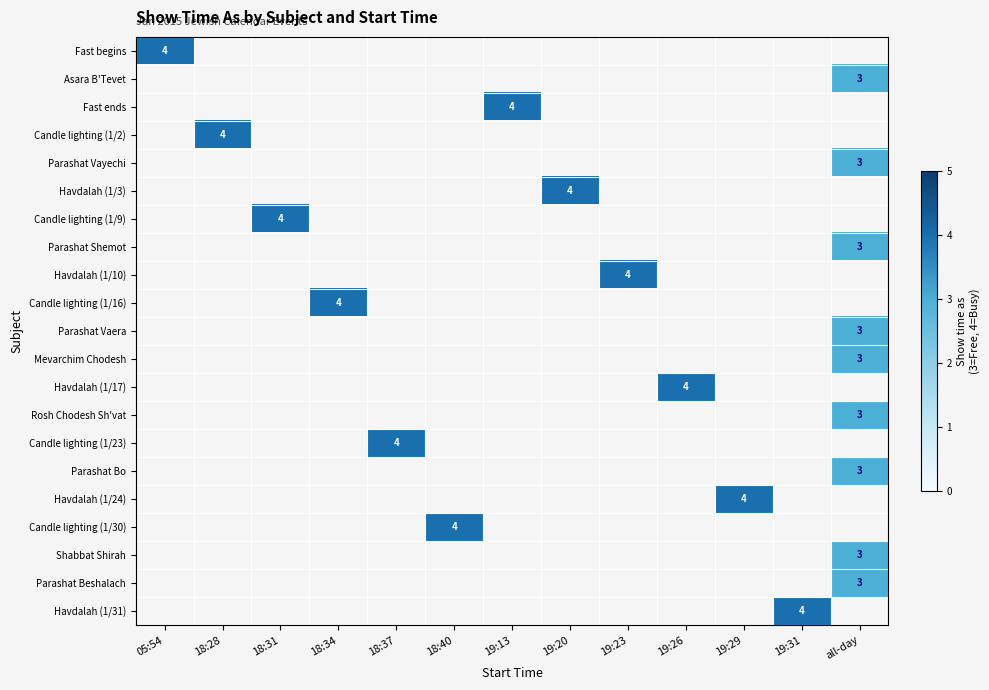

True or false: Parashat Shemot has a value of 3 at all-day.

True